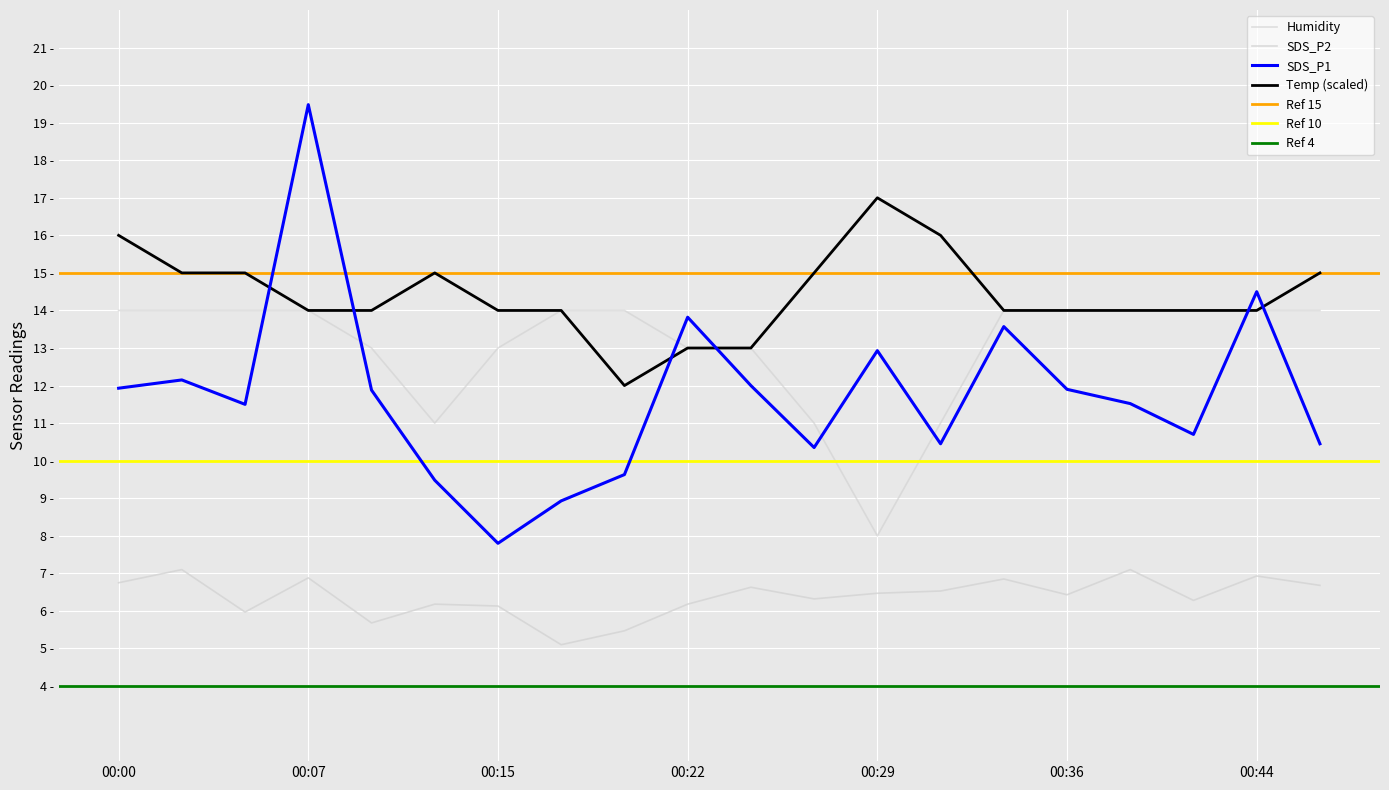

What is the sum of the Humidity values at 00:24 and 00:10?

26.0